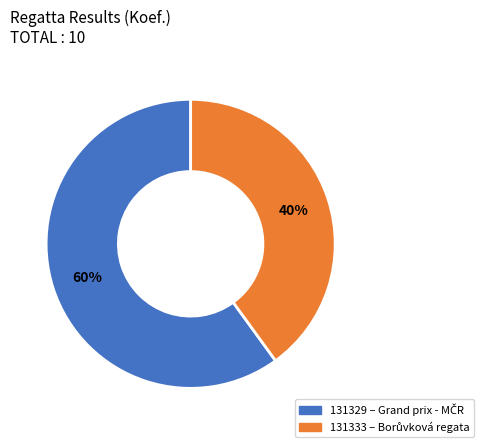

Approximately how many times larger is the value at 131329 compared to 131333?

1.5